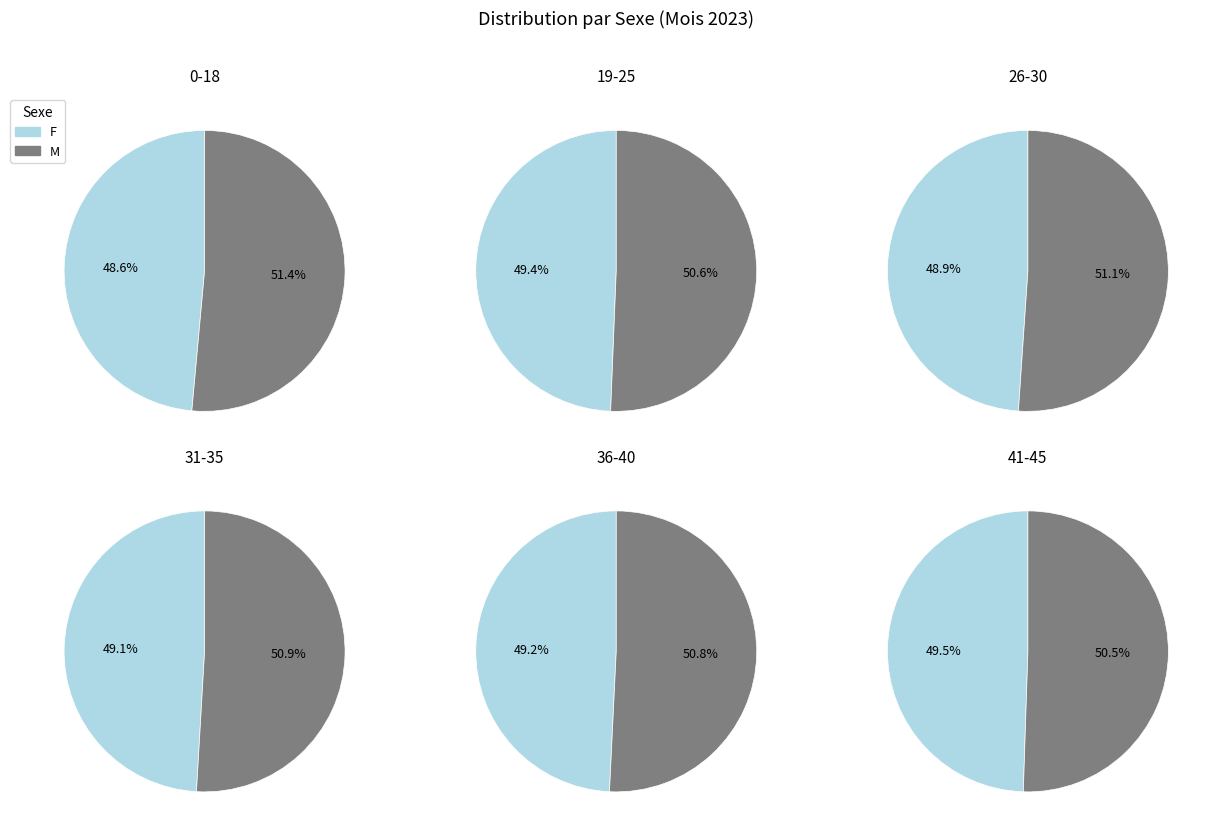

At 19-25 F N, list the series in order from smallest to largest.

F, M